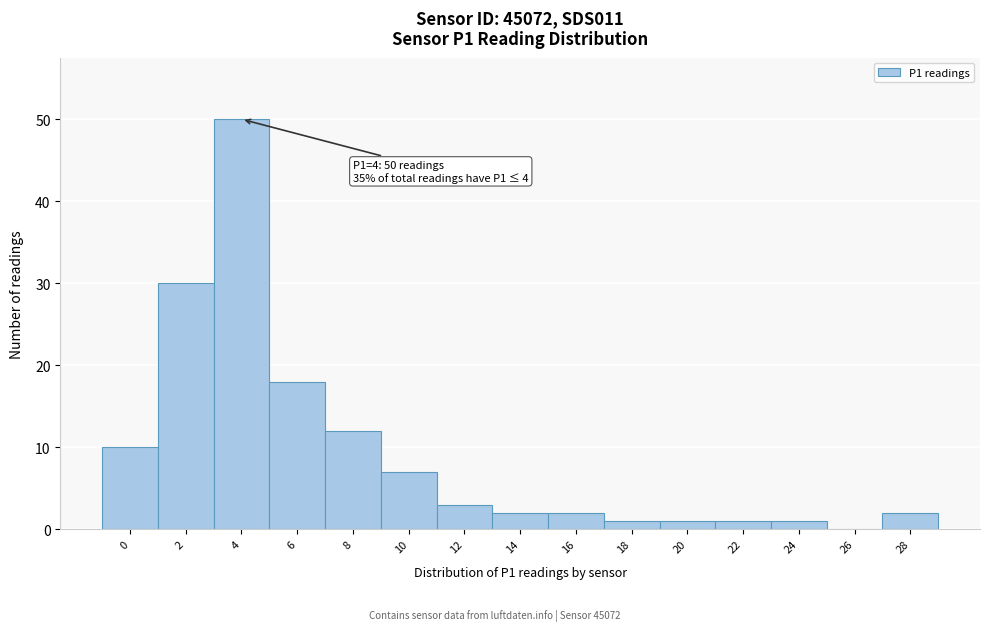

Reading left to right, transcribe all the data shown in this chart.

0=10	2=30	4=50	6=18	8=12	10=7	12=3	14=2	16=2	18=1	20=1	22=1	24=1	26=0	28=2